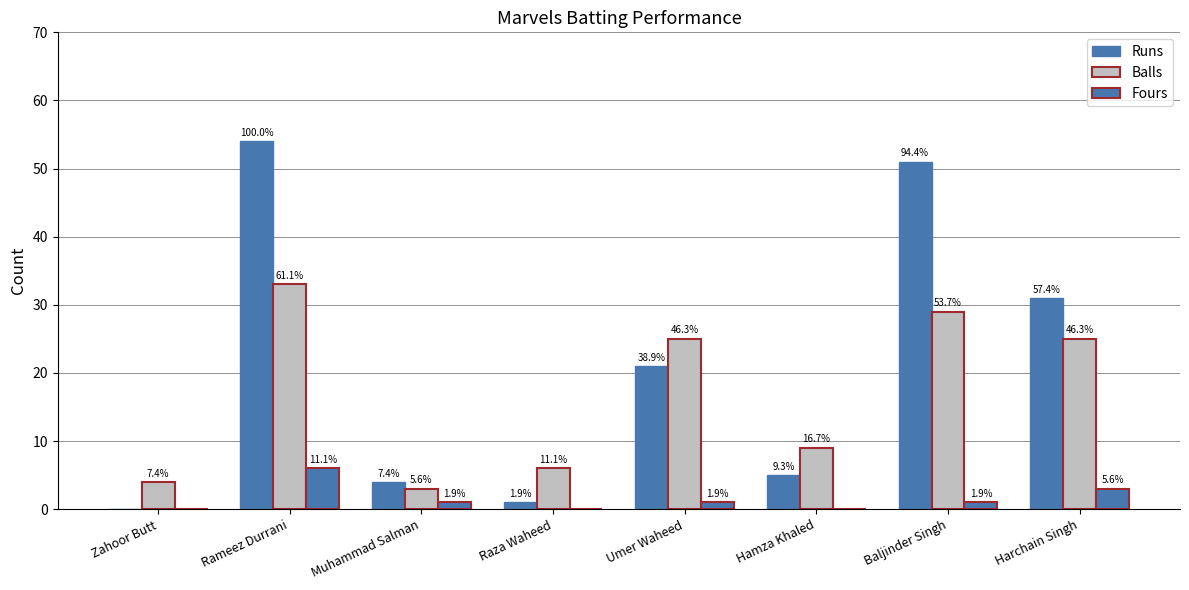

Are the bars grouped side by side (vs. stacked)?

Yes